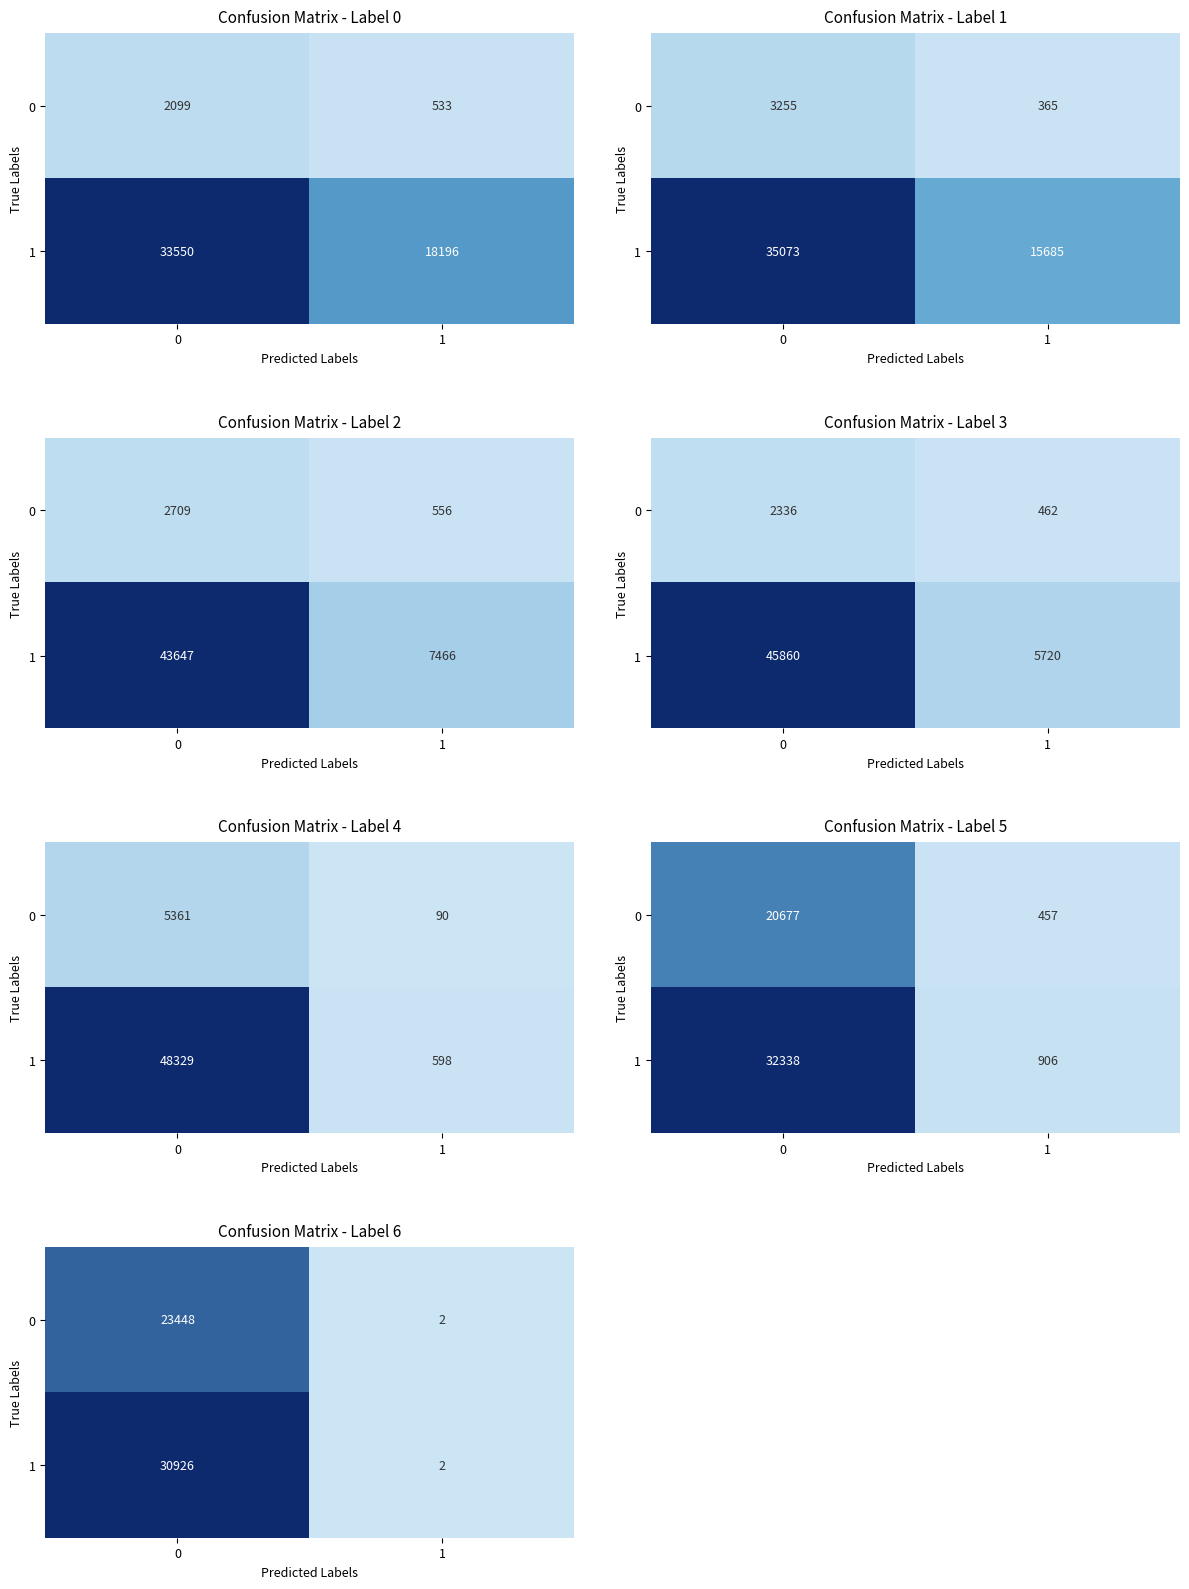

Rank the series by their maximum value, from highest to lowest.

row_1, row_0